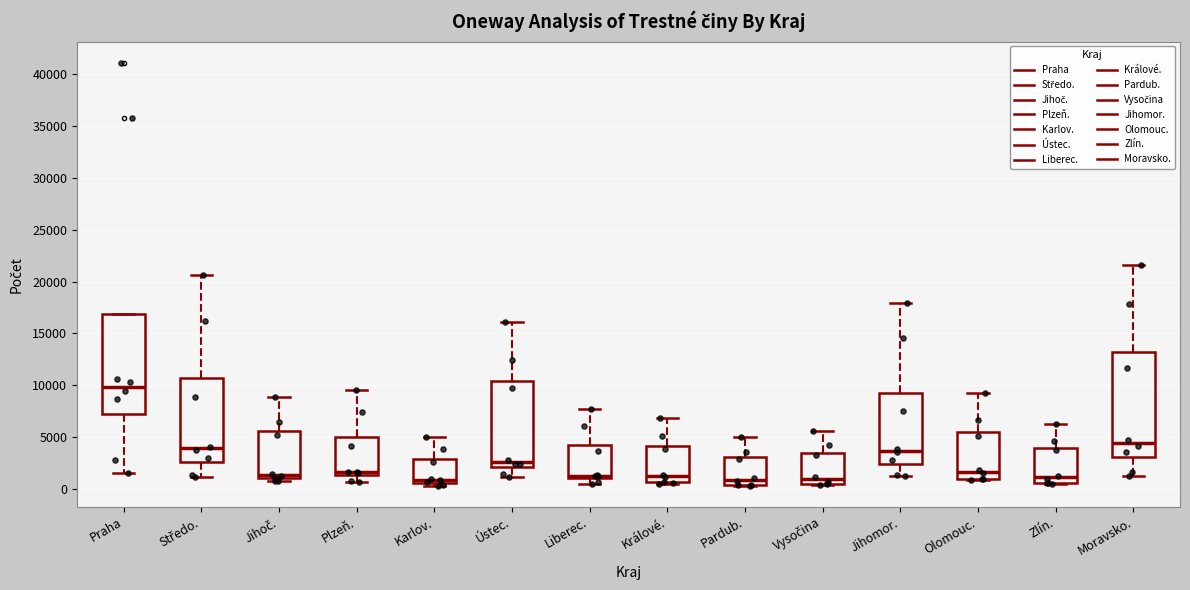

Where does the median line of the box for Ústec. sit on the y-axis? The values are not printed on the chart, so give them approximately, as read against the axis.

2500